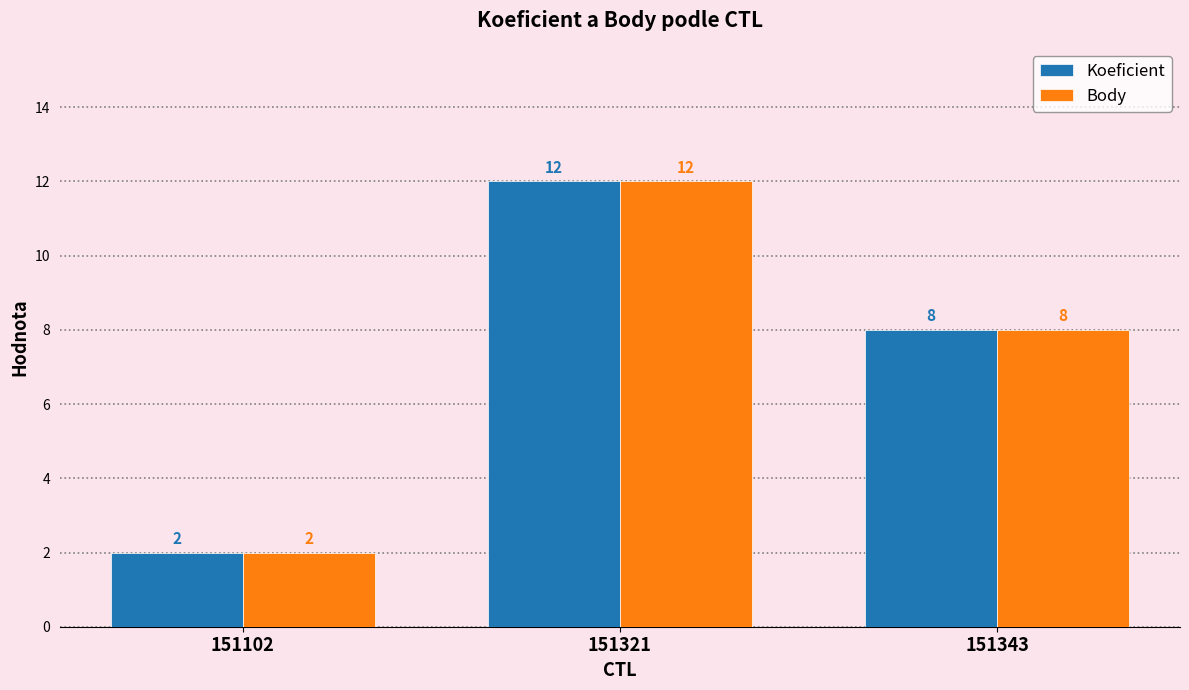

At how many categories does at least one series exceed 6?

2